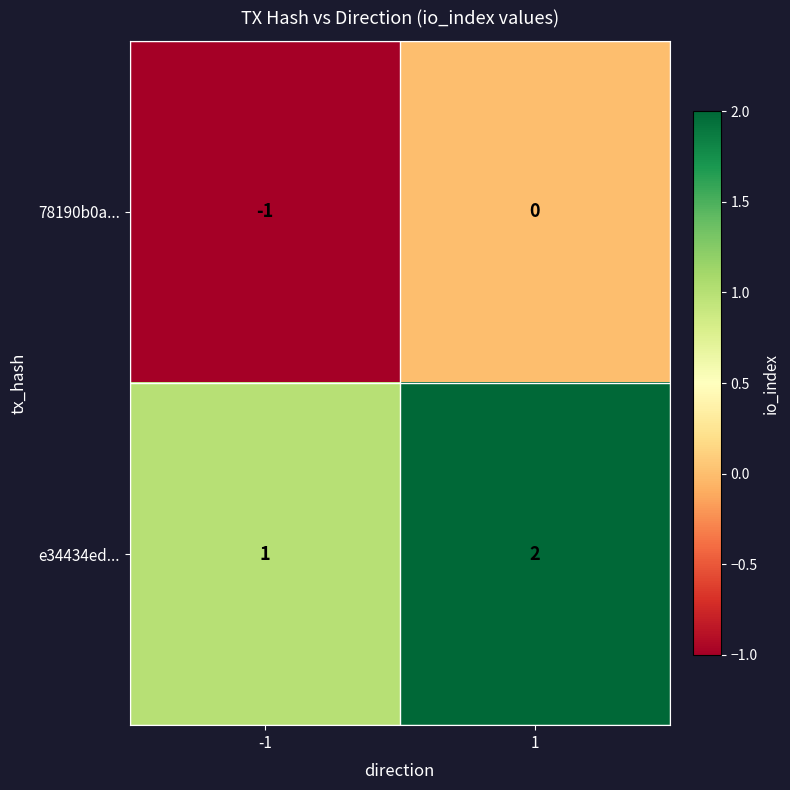

Is the value of 78190b0a... at -1 greater than the value of e34434ed... at 1?

No